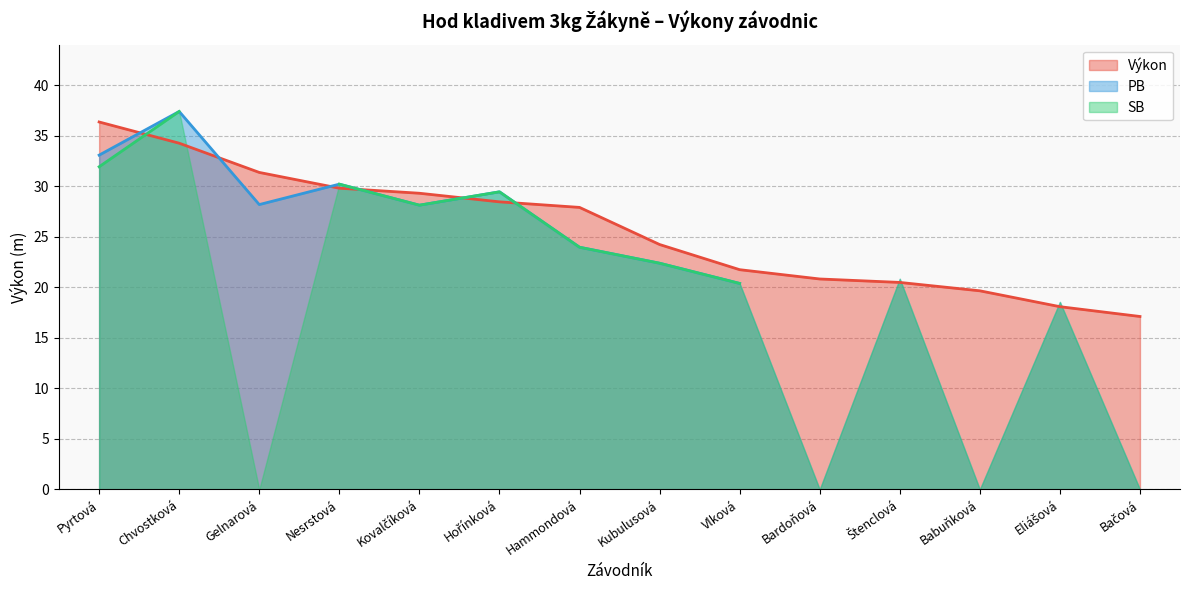

What position from the right is Bačová?

1